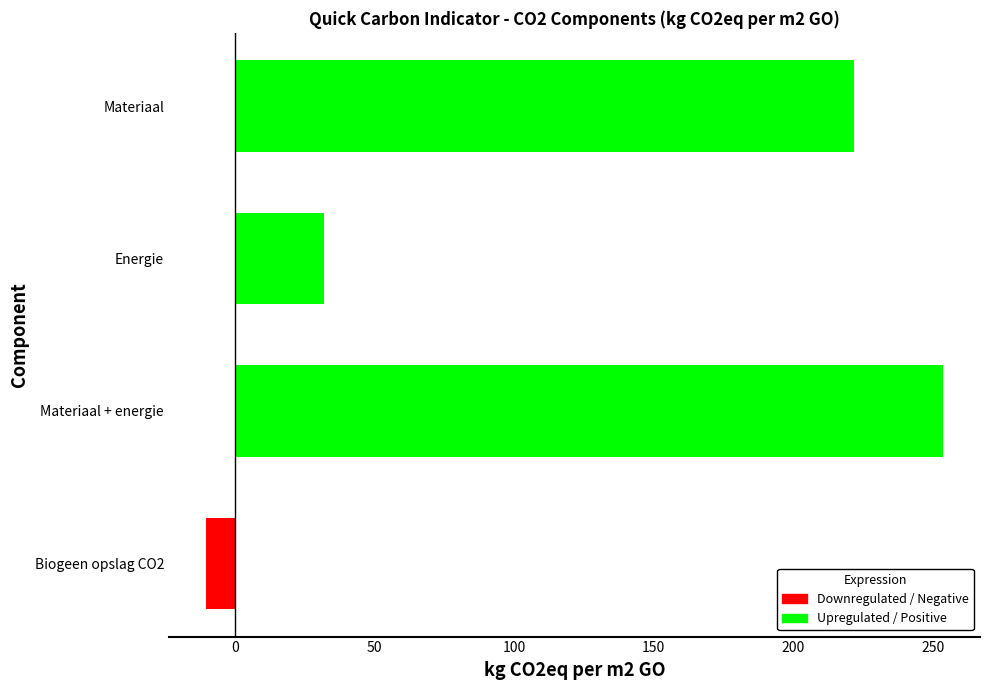

List the labels in order of value, smallest first.

Biogeen opslag CO2, Energie, Materiaal, Materiaal + energie